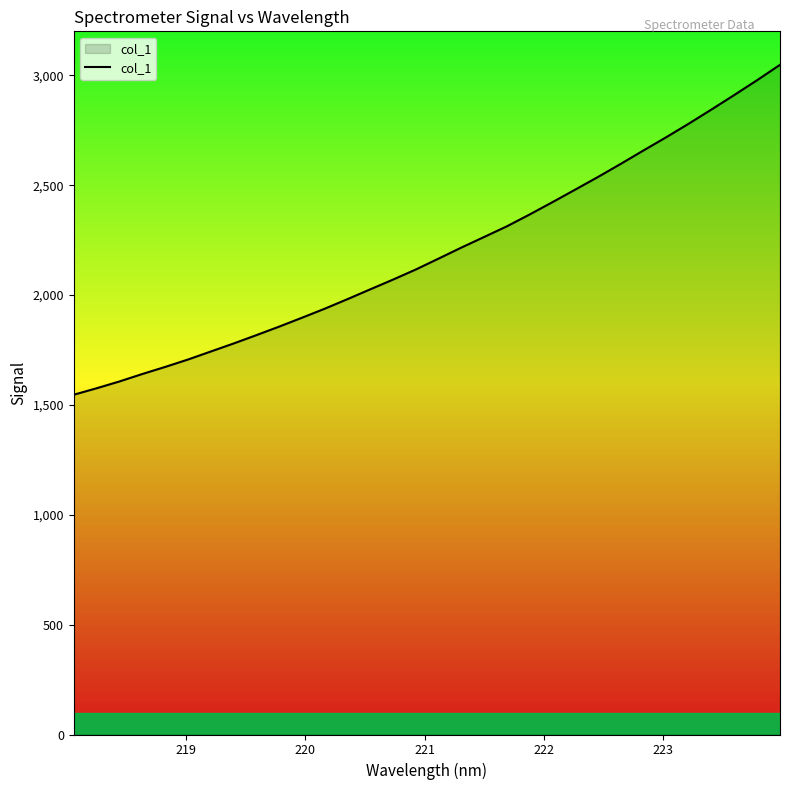

What is the maximum value shown in the chart?

3048.4